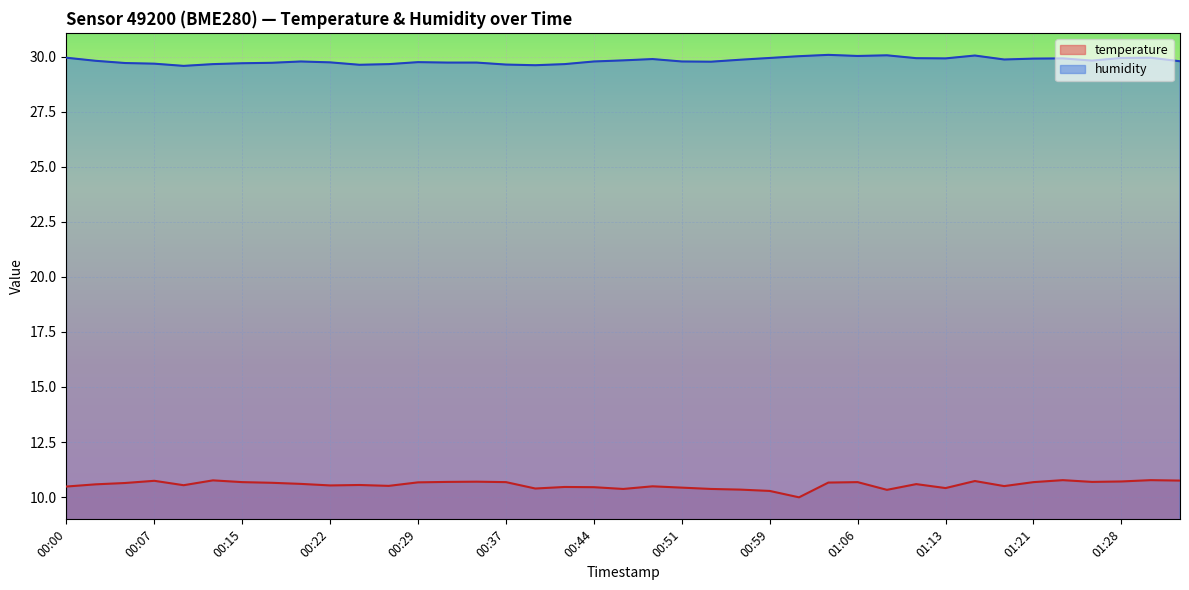

Read the temperature value at 00:46.

10.4